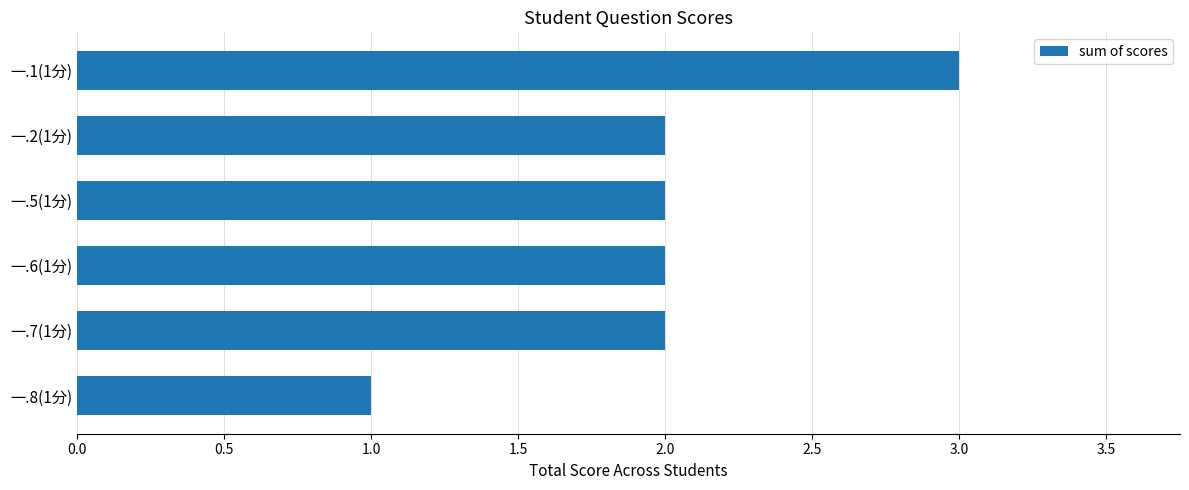

Reading top to bottom, transcribe all the data shown in this chart.

3	2	2	2	2	1